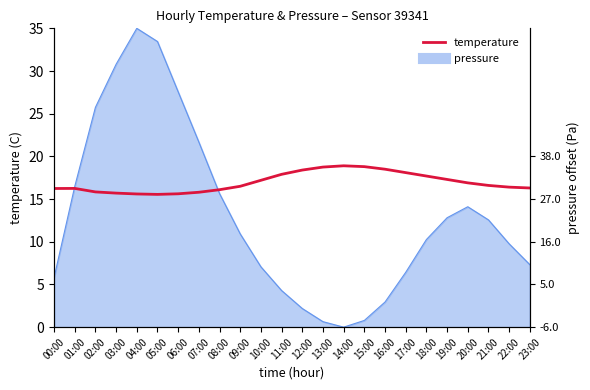

Reading left to right, extract all data points from this chart.

00:00=16.2	01:00=16.2	02:00=15.8	03:00=15.7	04:00=15.6	05:00=15.6	06:00=15.6	07:00=15.8	08:00=16.1	09:00=16.5	10:00=17.2	11:00=17.9	12:00=18.4	13:00=18.8	14:00=18.9	15:00=18.8	16:00=18.5	17:00=18.1	18:00=17.7	19:00=17.3	20:00=16.9	21:00=16.6	22:00=16.4	23:00=16.3